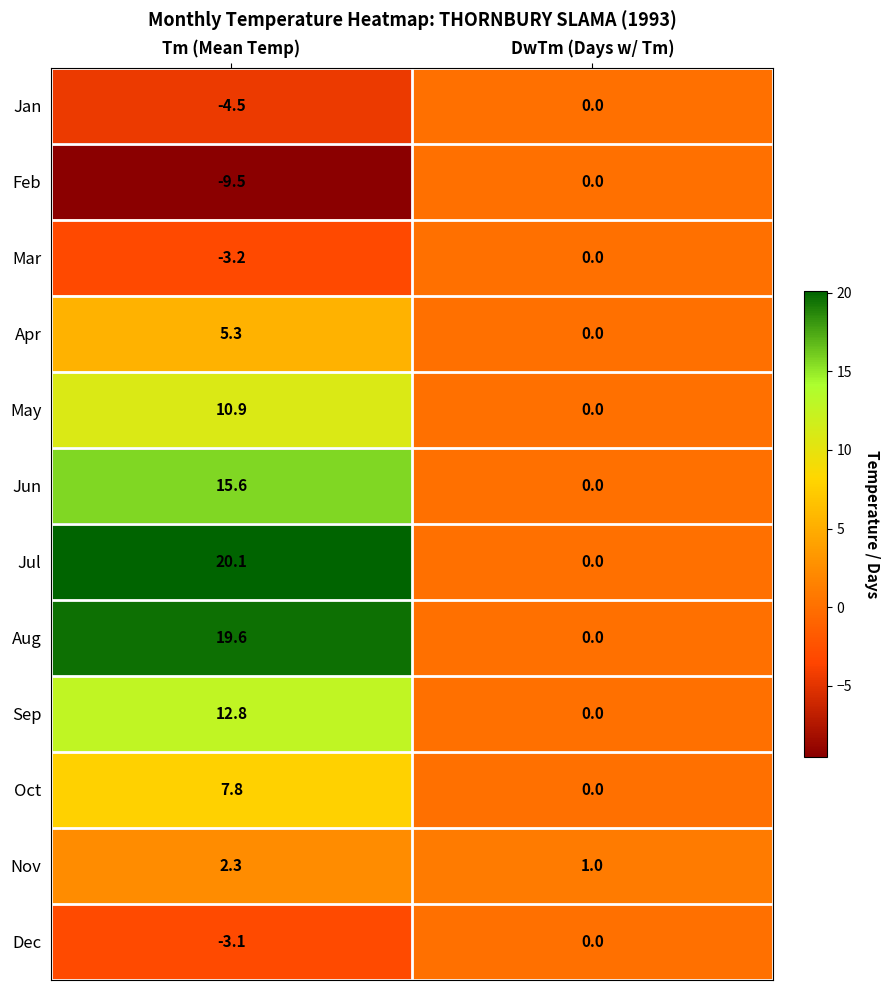

What is the greatest value displayed?

20.1